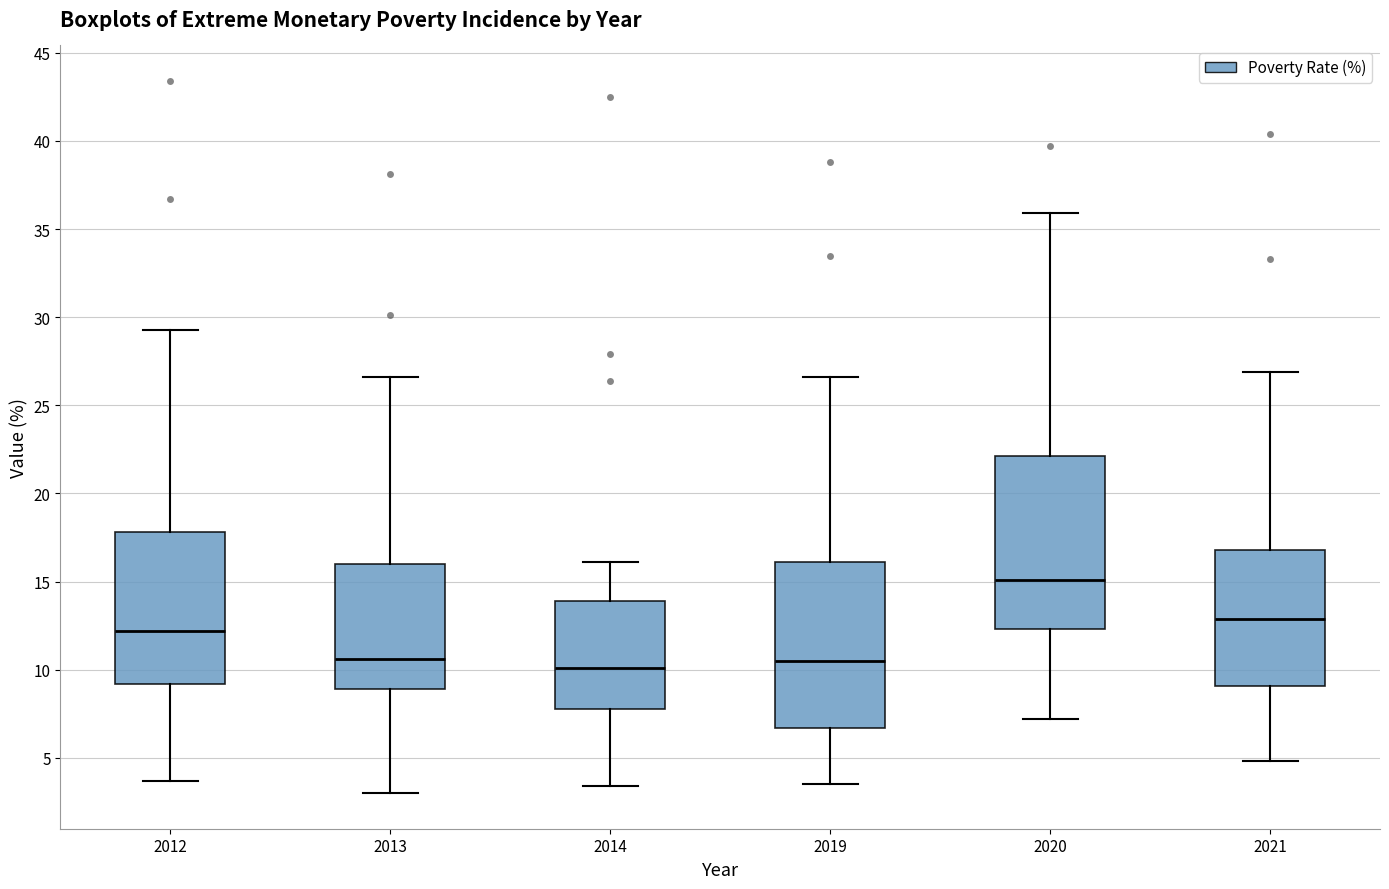

Reading left to right, read every box against the y-axis: the position of its median line, the range the box covers, and the ends of its whiskers. The values are not printed on the chart, so give them approximately, as read against the axis.

2012: median 12.0, box 9.0 to 18.0, whiskers 3.5 to 29.5
2013: median 10.5, box 9.0 to 16.0, whiskers 3.0 to 26.5
2014: median 10.0, box 8.0 to 14.0, whiskers 3.5 to 16.0
2019: median 10.5, box 6.5 to 16.0, whiskers 3.5 to 26.5
2020: median 15.0, box 12.5 to 22.0, whiskers 7.0 to 36.0
2021: median 13.0, box 9.0 to 17.0, whiskers 5.0 to 27.0